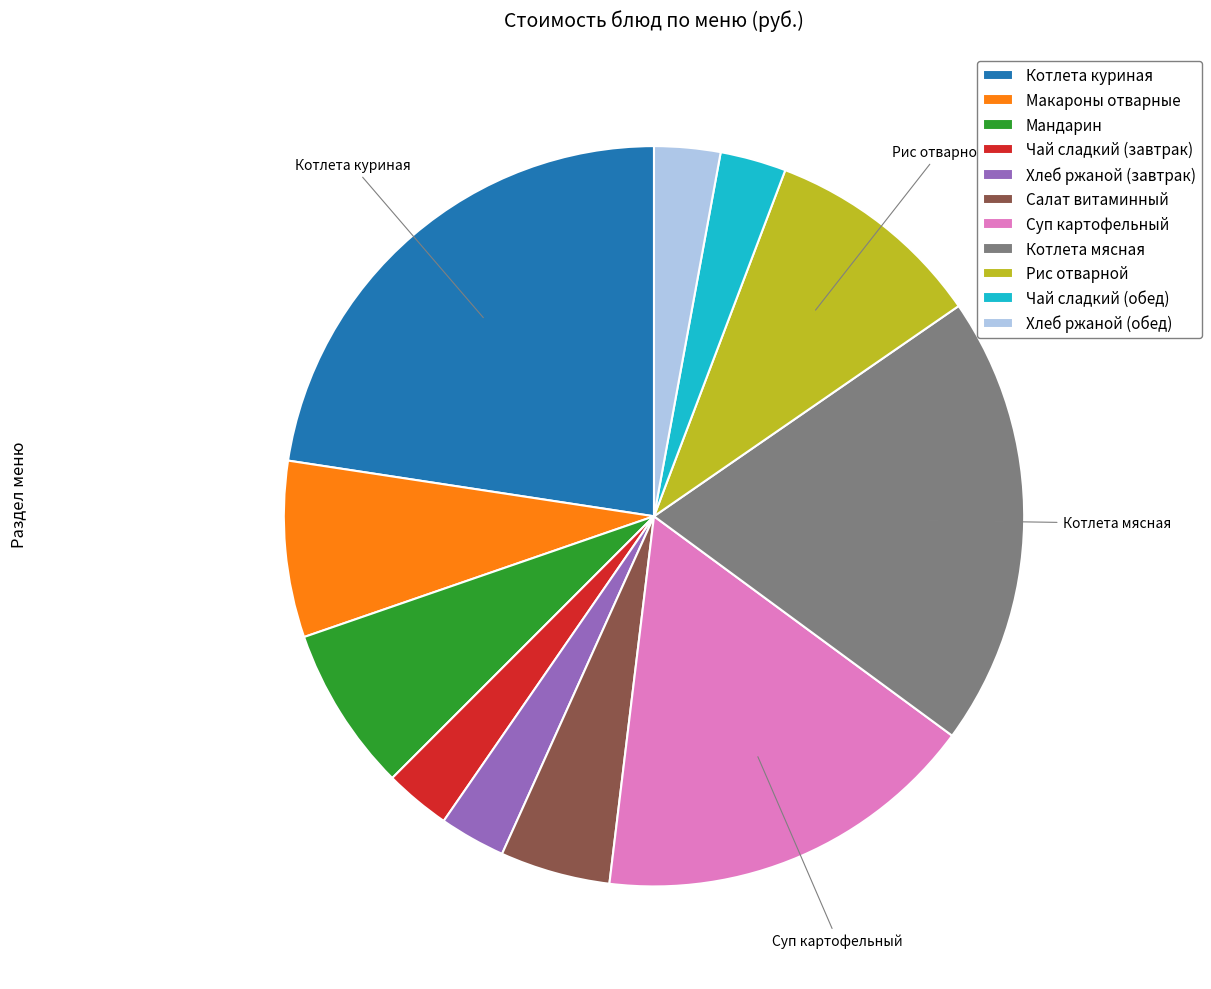

Which slice is the largest?

Котлета куриная